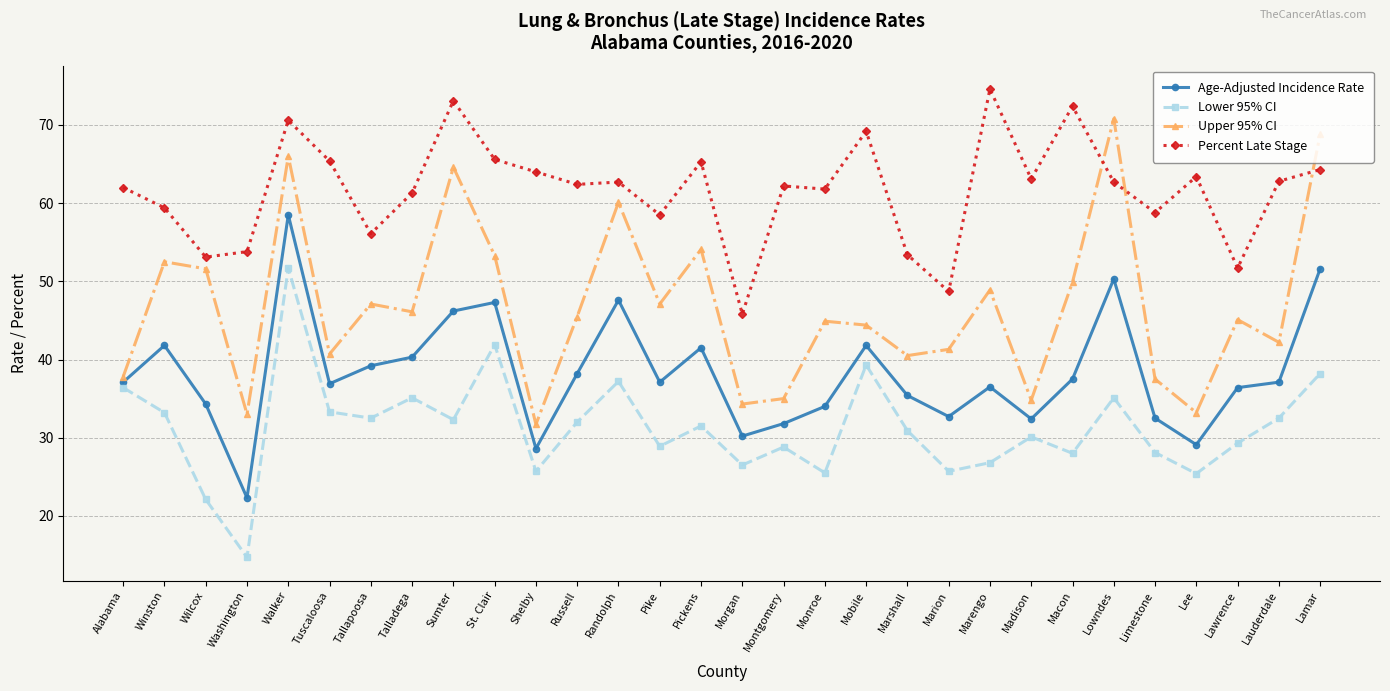

What is the minimum value for Upper 95% CI?

31.7